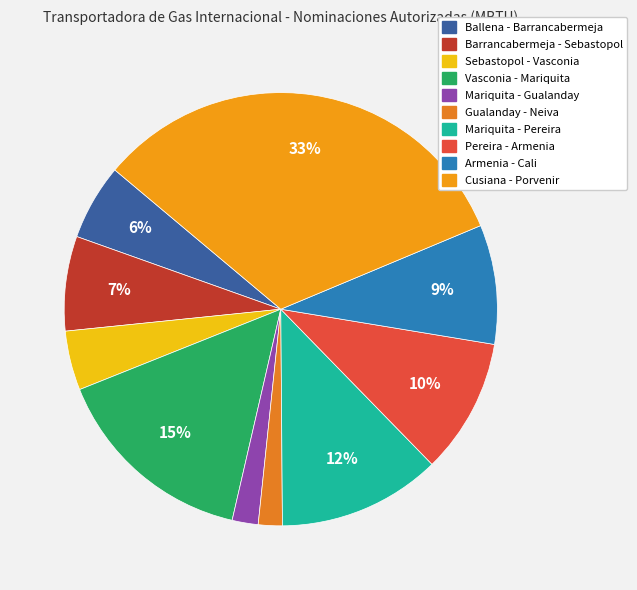

How many segments does this pie chart have?

10